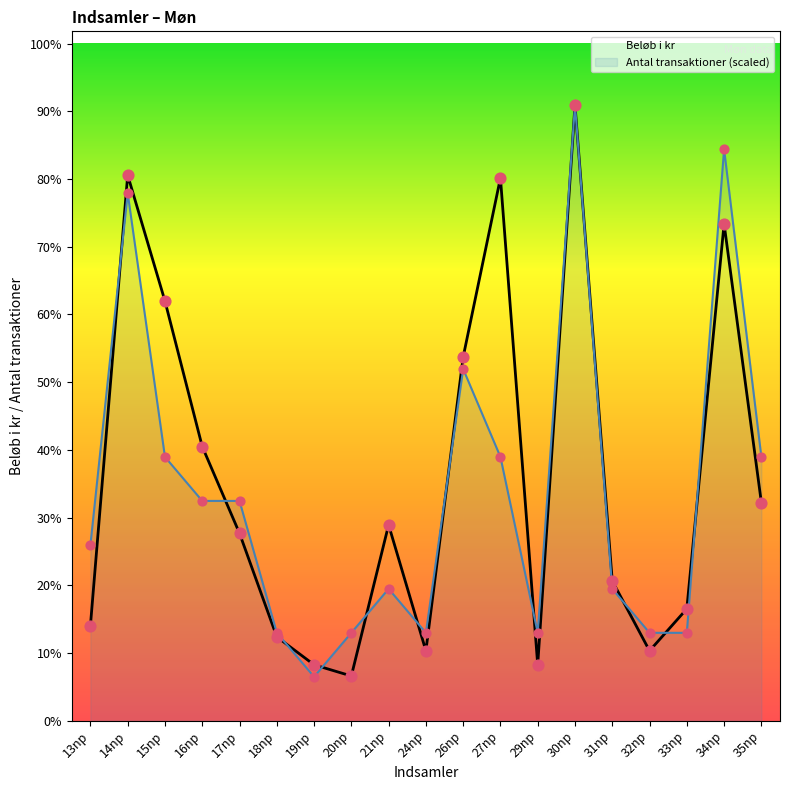

At how many categories does at least one series exceed 675?

5